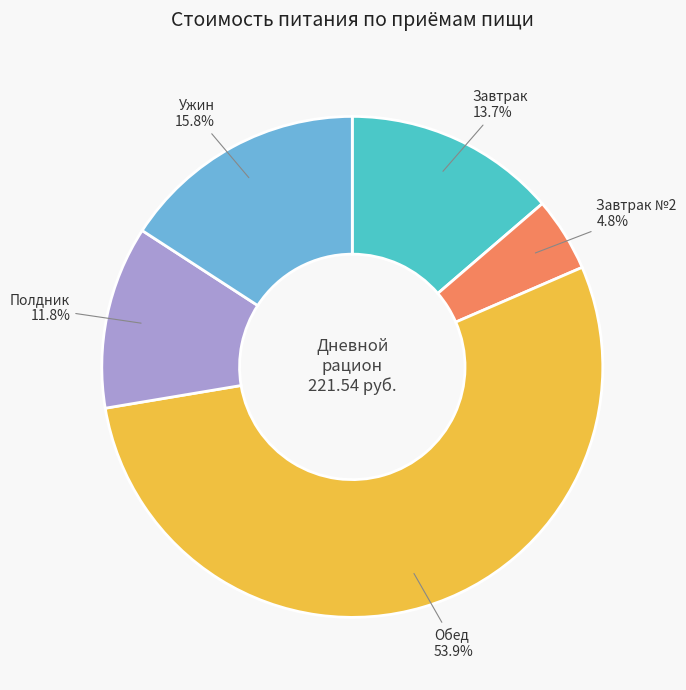

Is there any slice that represents more than half of the pie?

Yes